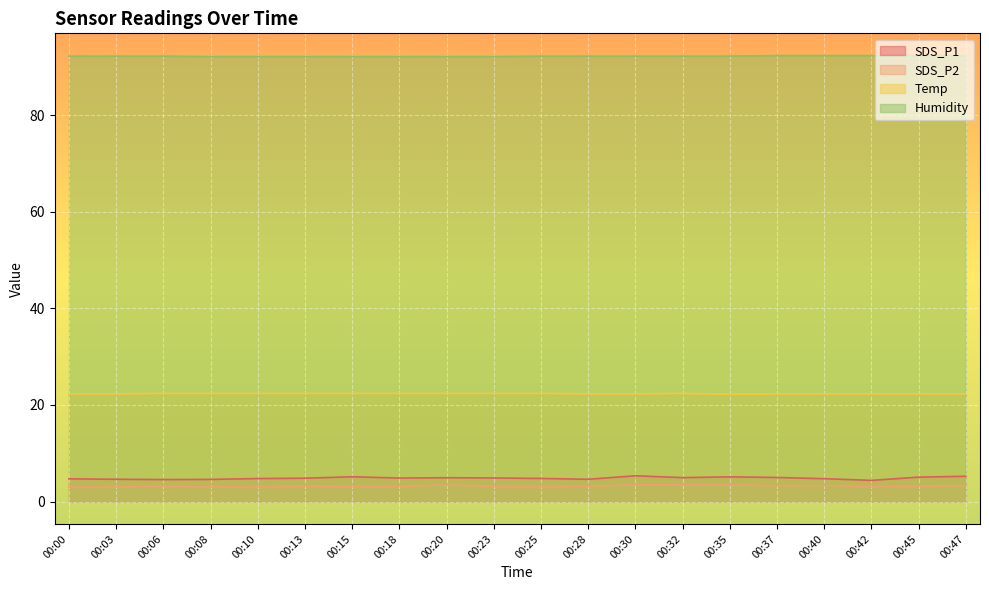

Rank the series by their maximum value, from highest to lowest.

Humidity, Temp, SDS_P1, SDS_P2